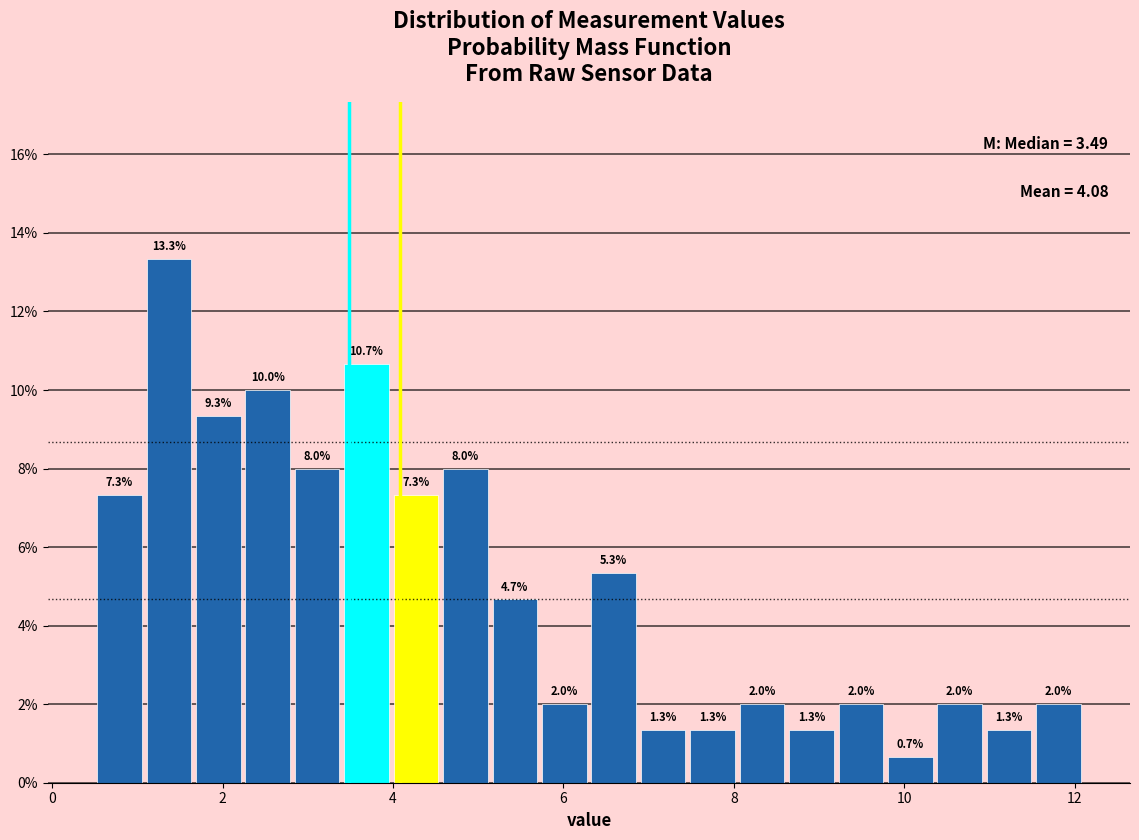

Read against the x-axis, roughly where is the centre of the tallest bar?

1.4